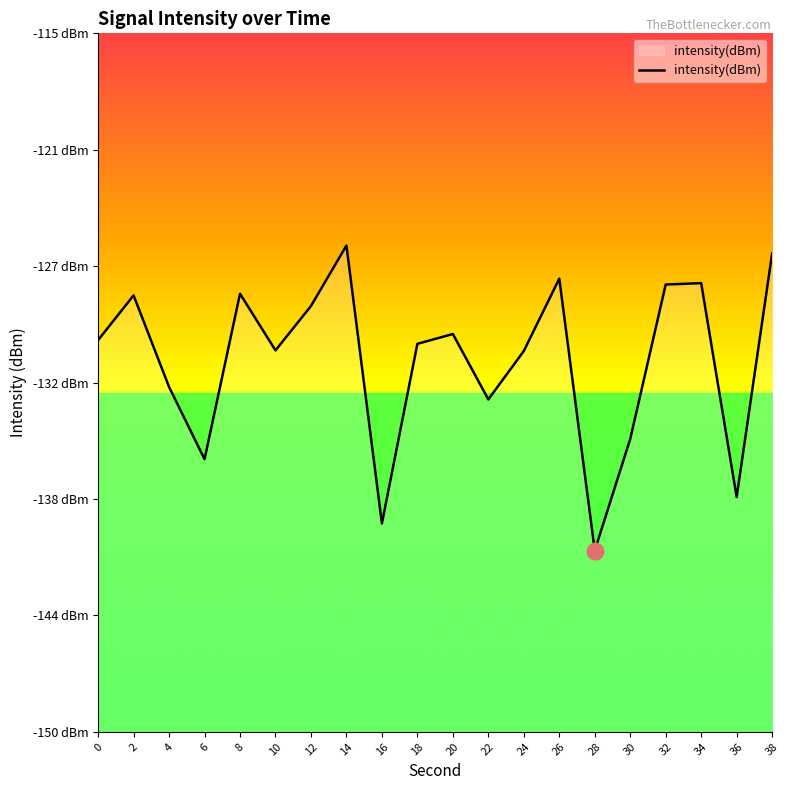

Which has a higher value, 22 or 26?

26